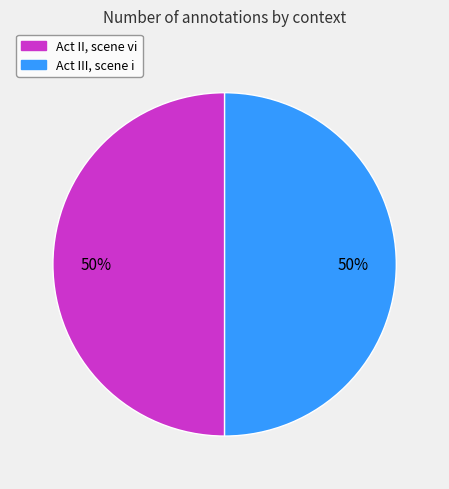

How many slices are in this pie chart?

2